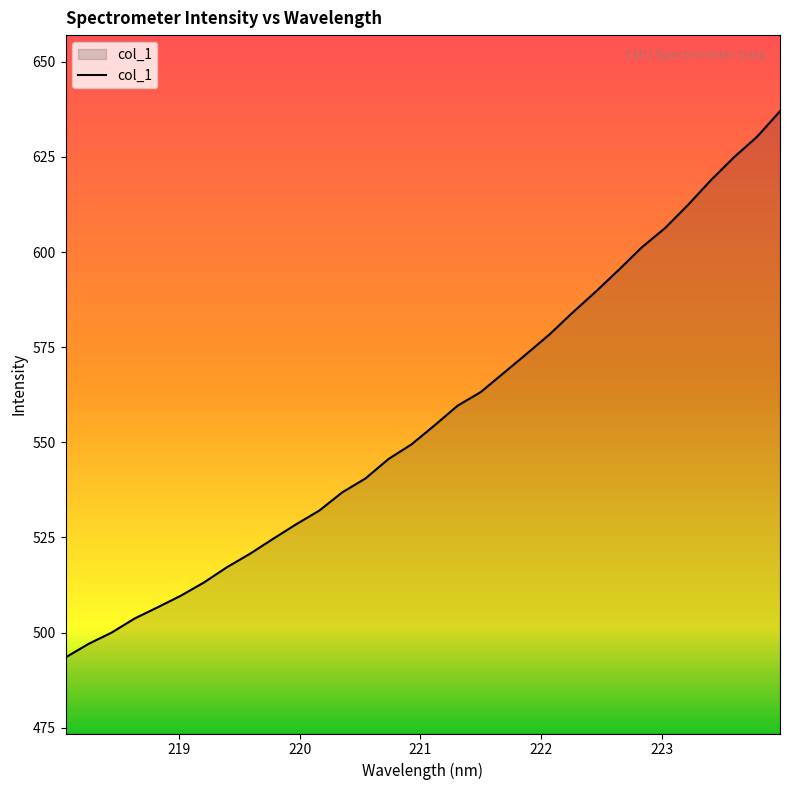

What is the difference between the maximum and minimum values?

143.5